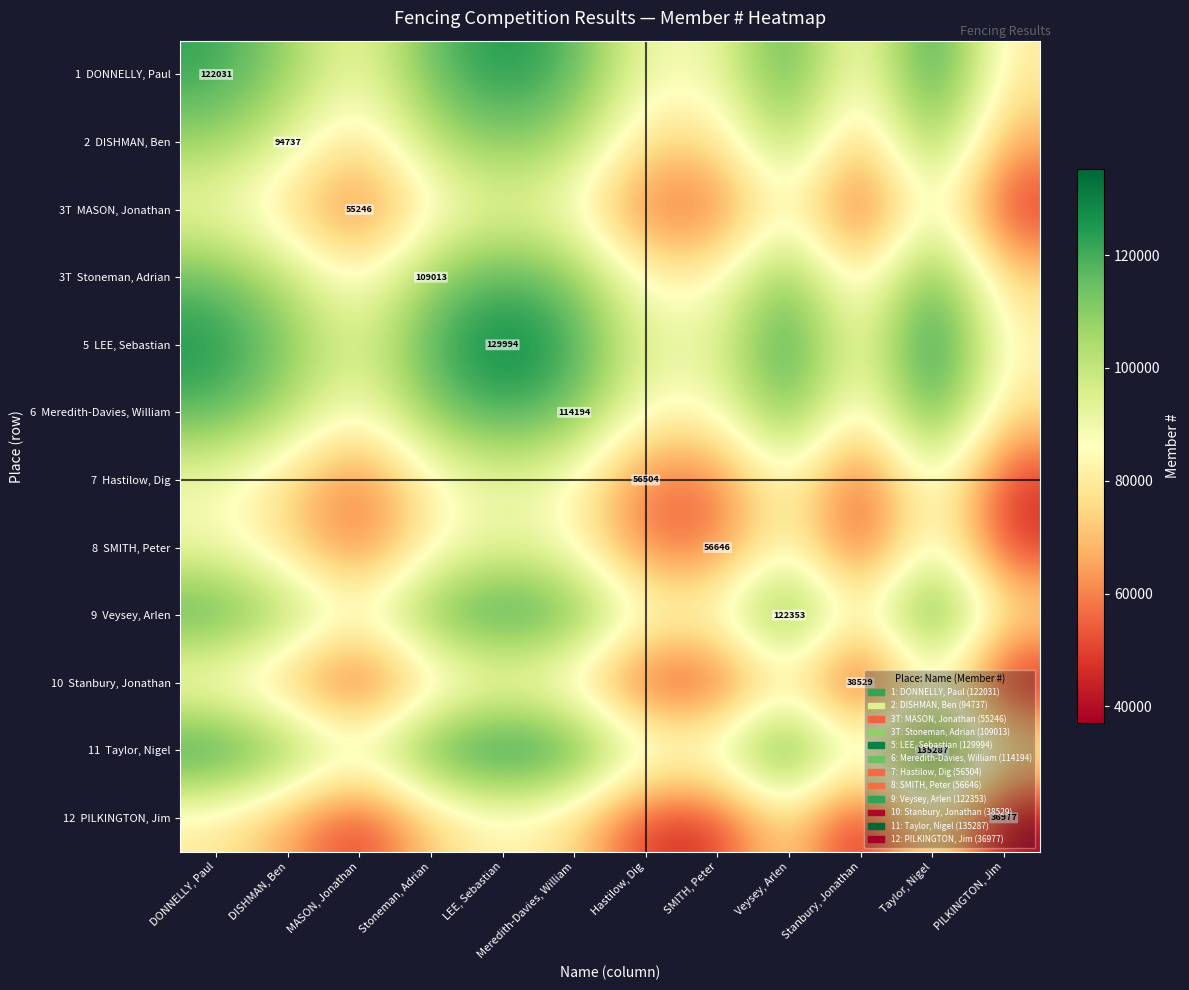

What is the greatest value displayed?

135287.0